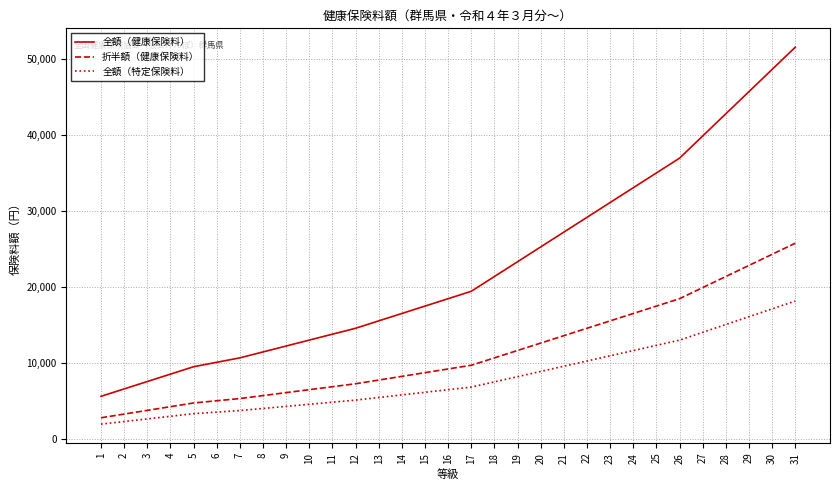

Rank the series by their average value, from highest to lowest.

全額（健康保険料）, 折半額（健康保険料）, 全額（特定保険料）